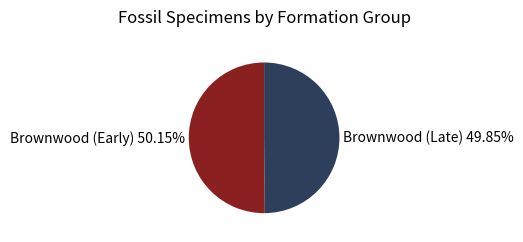

Is the sum of Brownwood (Early) 50.15% and Brownwood (Late) 49.85% greater than half?

Yes